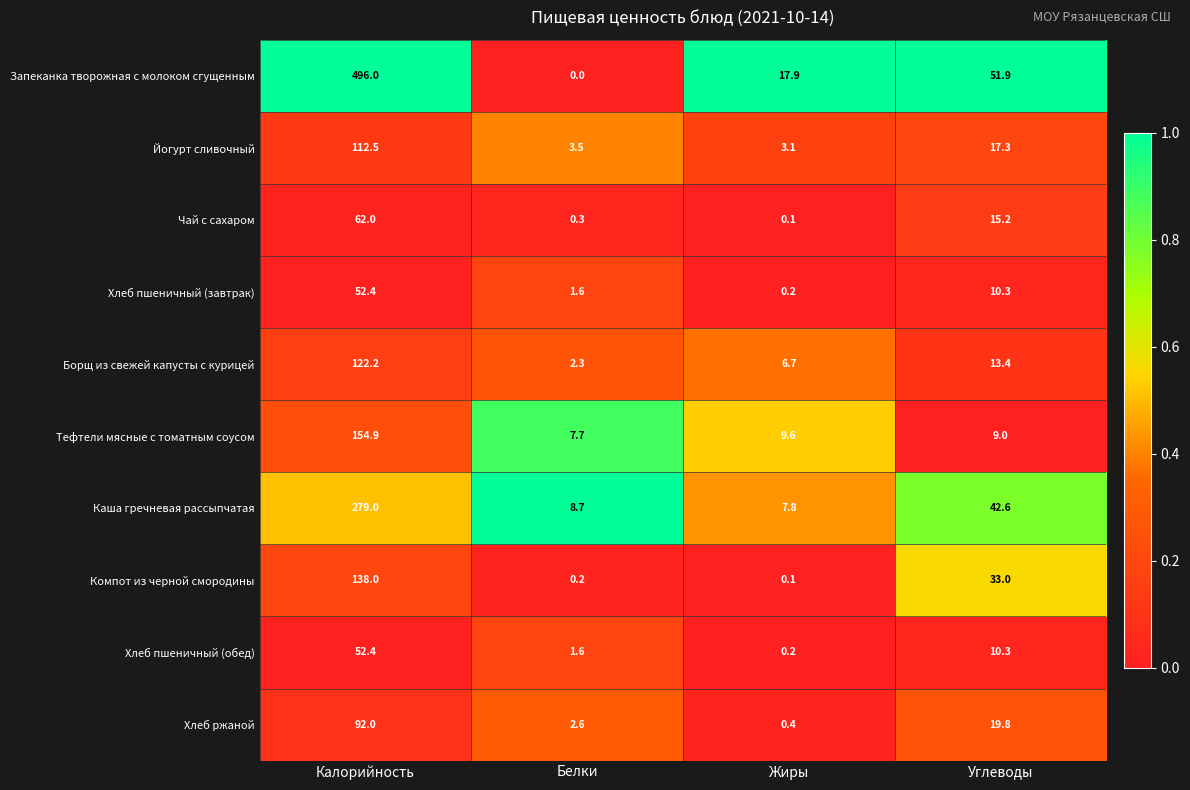

At which label does Хлеб пшеничный (завтрак) reach its minimum?

Жиры